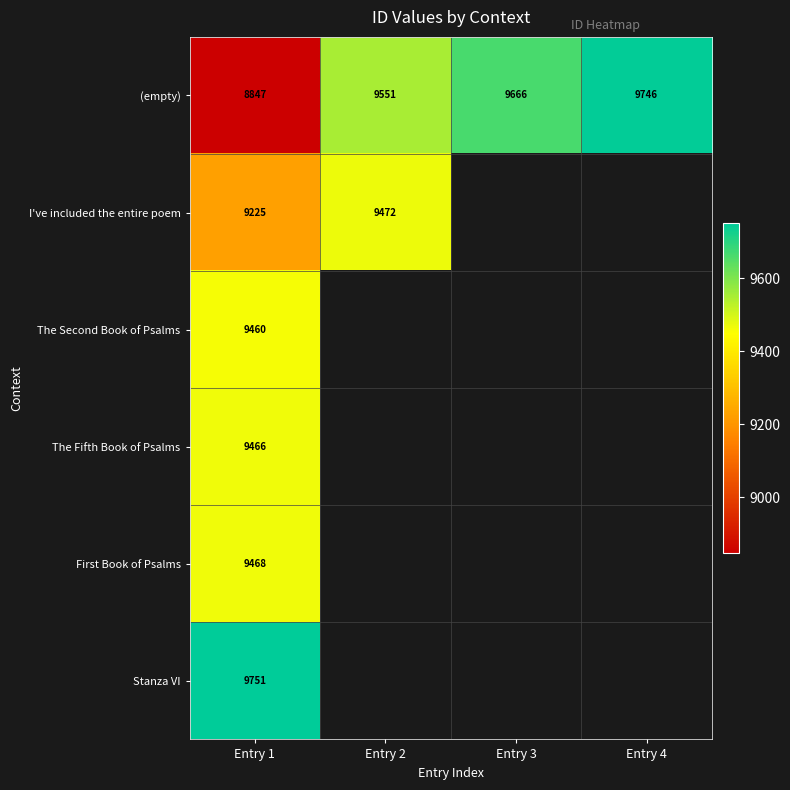

Is it true that The Second Book of Psalms equals 6383.5 at Entry 1?

False